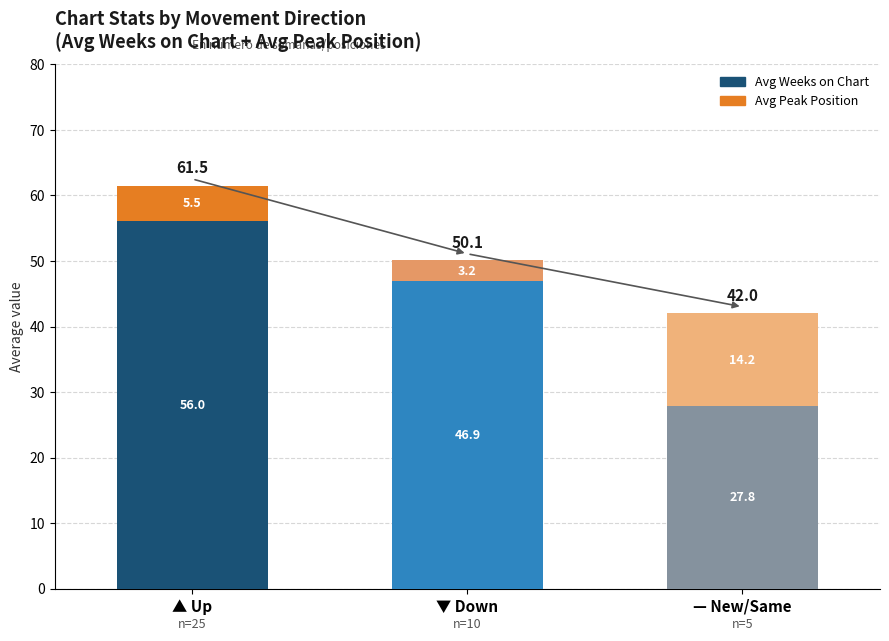

Reading left to right, transcribe the values for Avg Weeks on Chart.

▲ Up=56.0	▼ Down=46.9	— New/Same=27.8